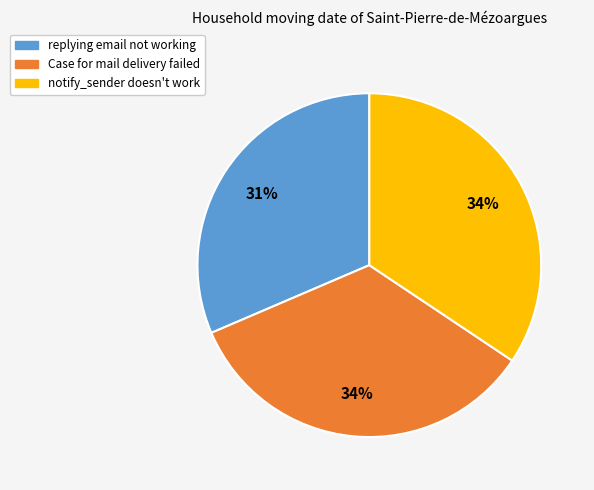

What is the smallest slice in the pie chart?

replying email not working